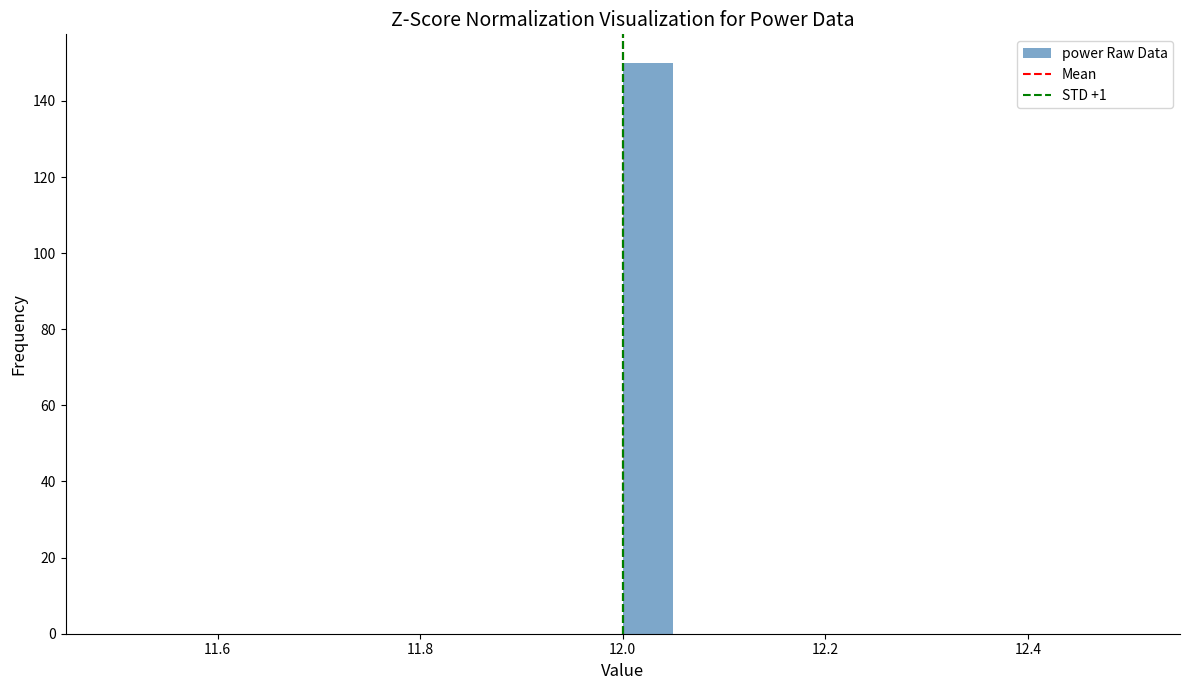

Around what value on the x-axis is the tallest bar? Give the approximate position of its centre, as read against the axis.

12.02